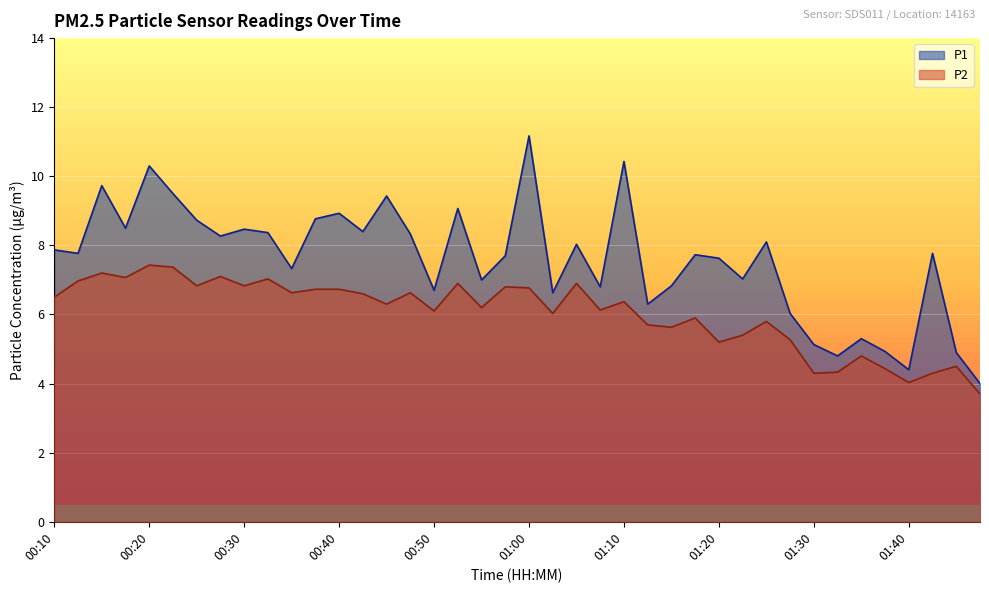

List the series in order of their overall mean, lowest first.

P2, P1